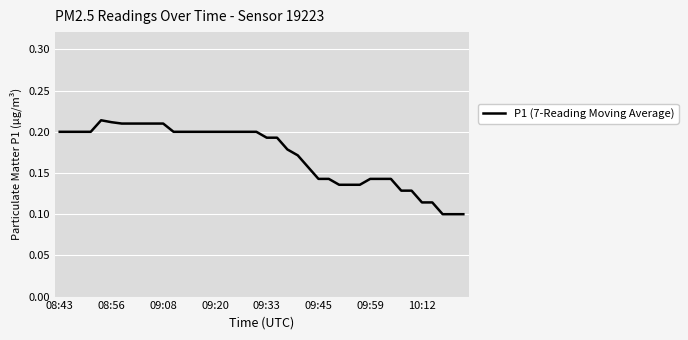

How many lines are shown in the chart?

1